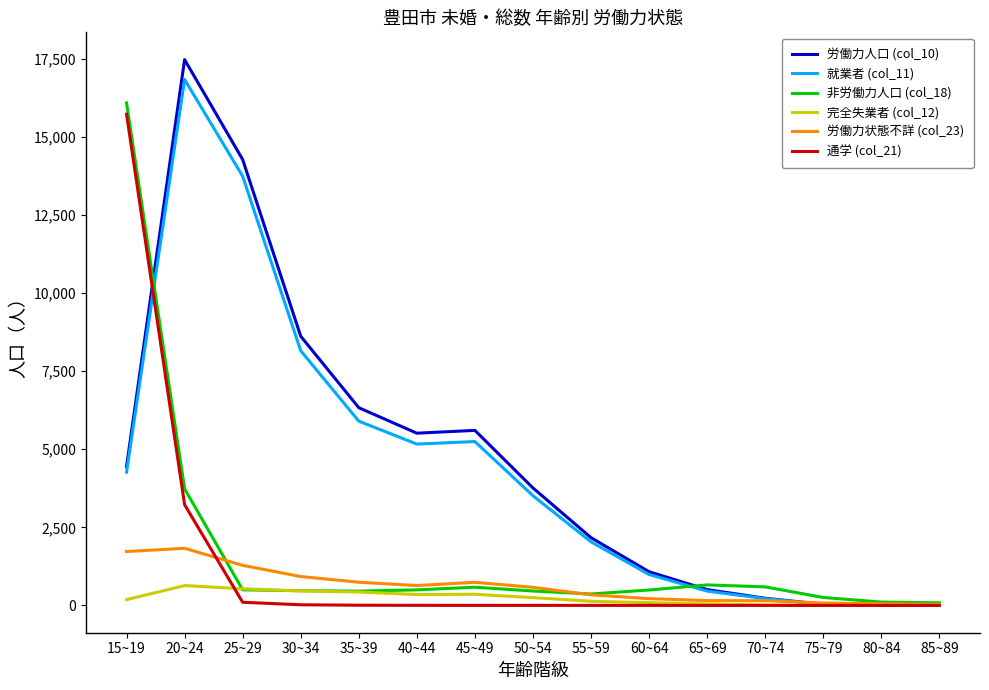

Between 20~24 and 35~39, which series saw the biggest shift?

労働力人口 (col_10)